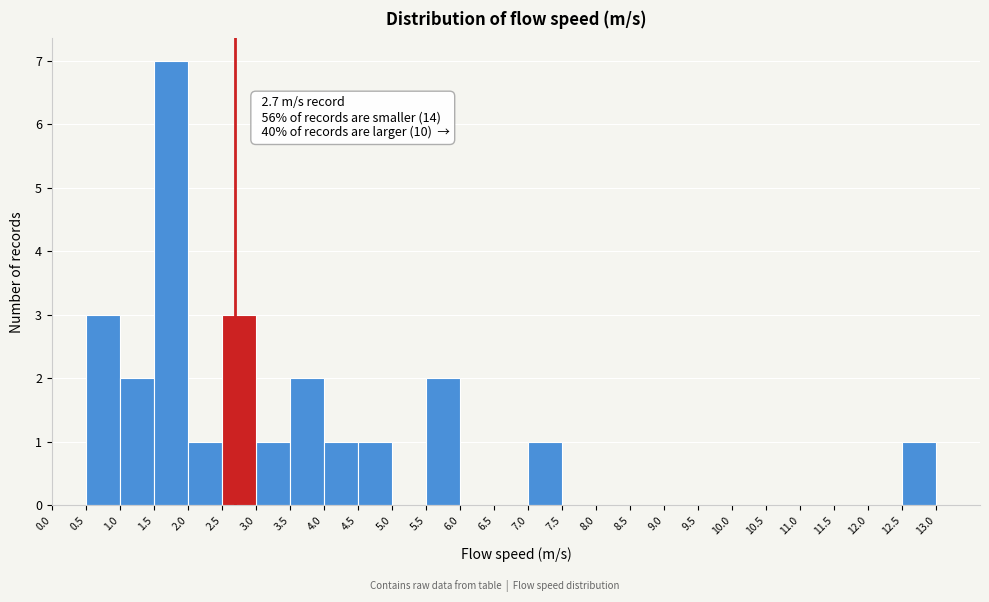

Over which range of the x-axis is the bar tallest?

1.5 to 2.0